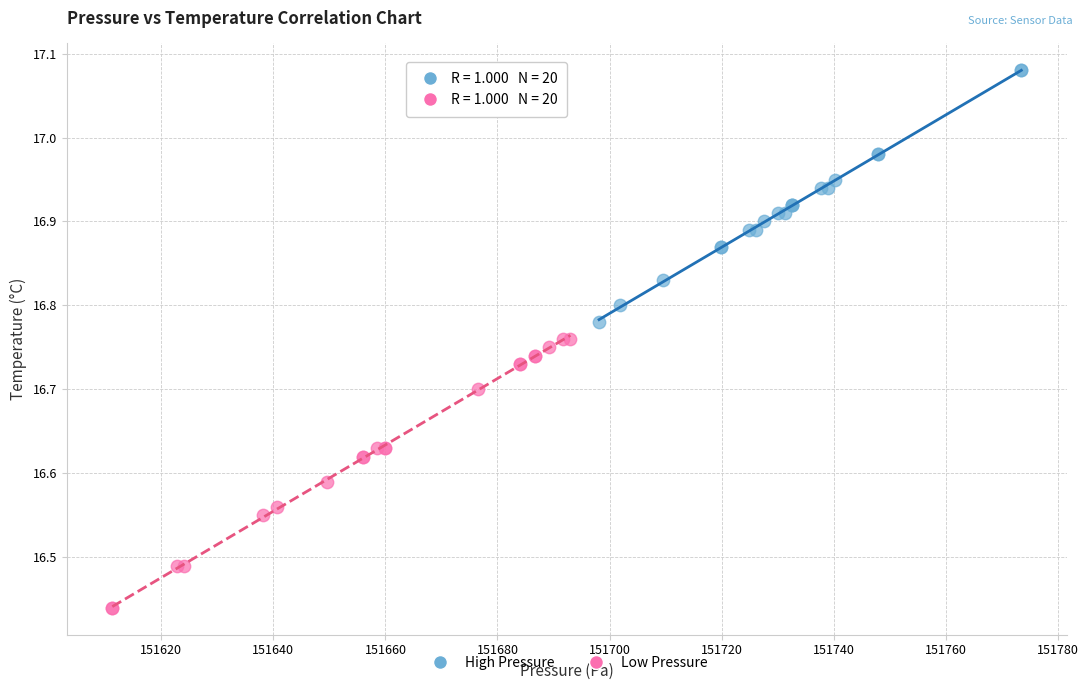

Which series contains the lowest Y value?

Low Pressure